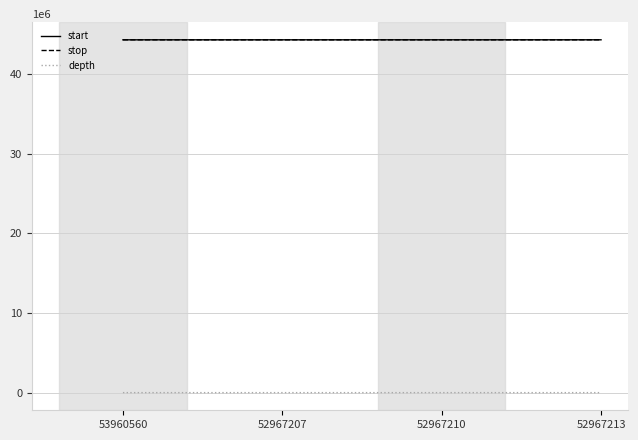

What is the minimum value for start?

44272997